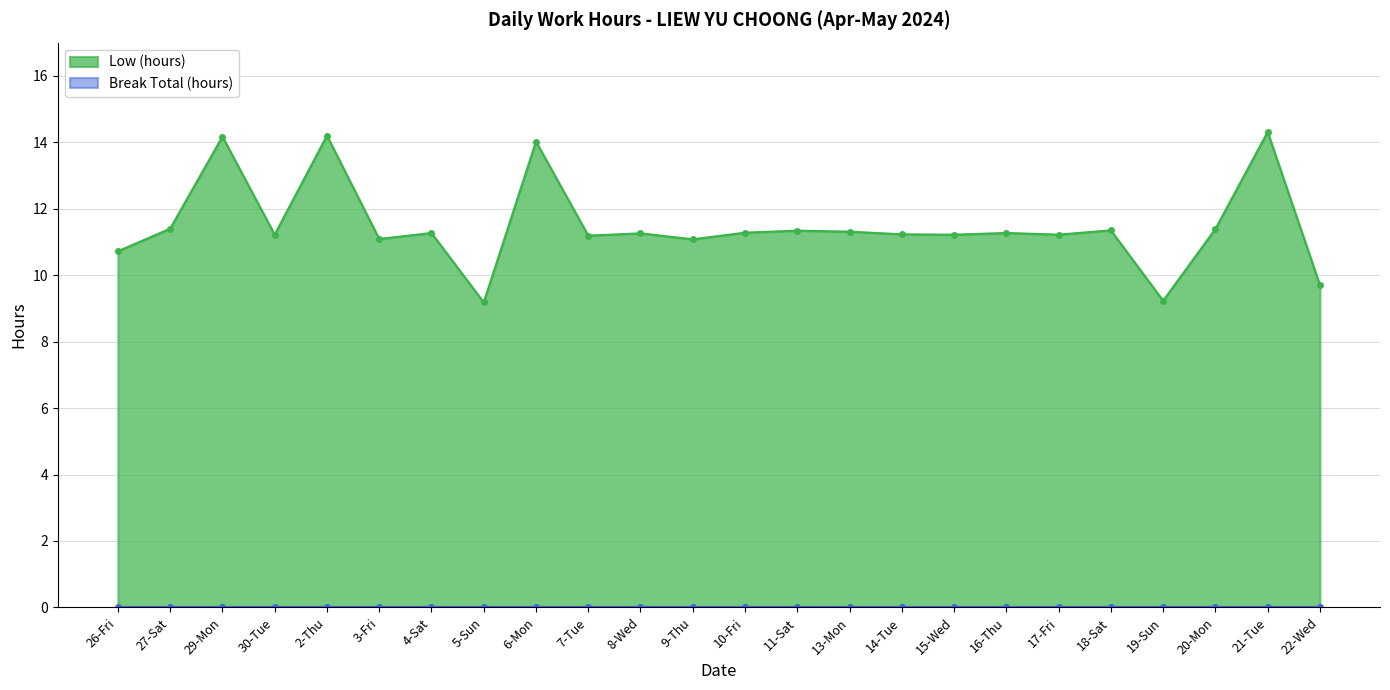

List the labels in order of value, largest first.

21-Tue, 2-Thu, 29-Mon, 6-Mon, 27-Sat, 20-Mon, 18-Sat, 11-Sat, 13-Mon, 10-Fri, 4-Sat, 16-Thu, 8-Wed, 14-Tue, 30-Tue, 15-Wed, 17-Fri, 7-Tue, 3-Fri, 9-Thu, 26-Fri, 22-Wed, 19-Sun, 5-Sun